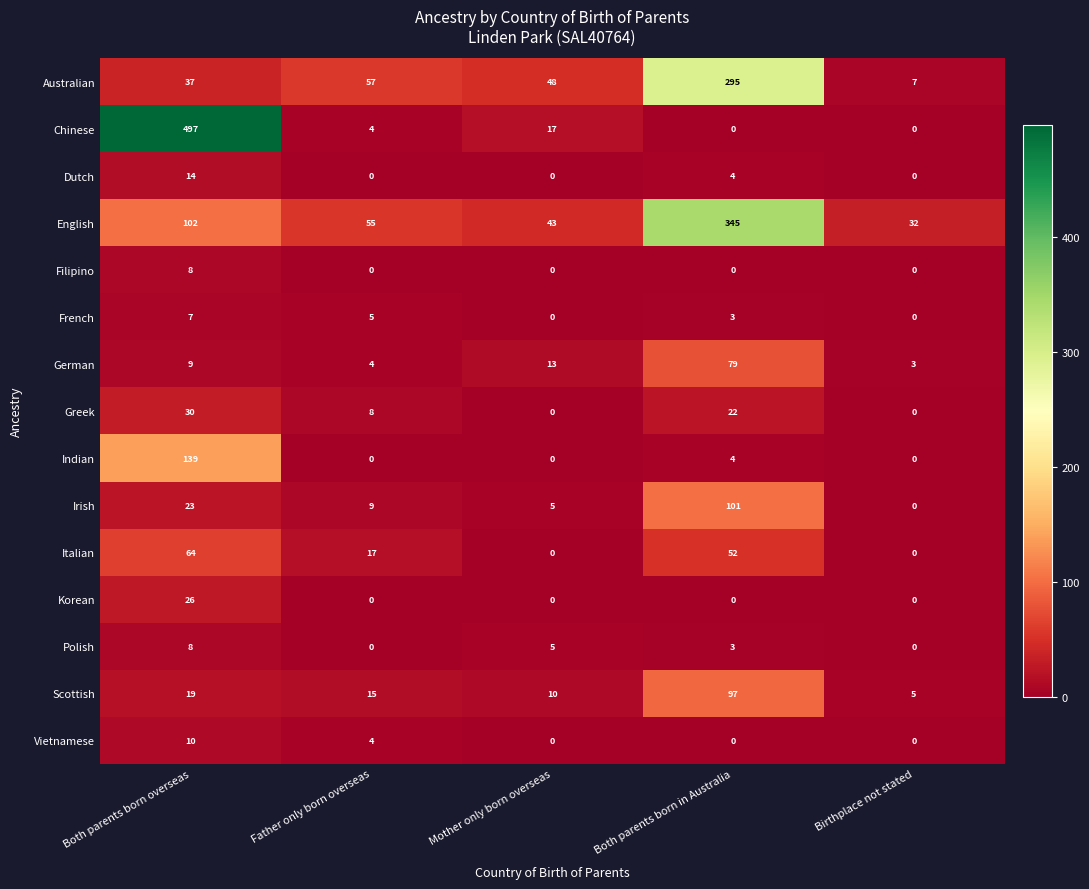

What is the total value across all series at Father only born overseas?

178